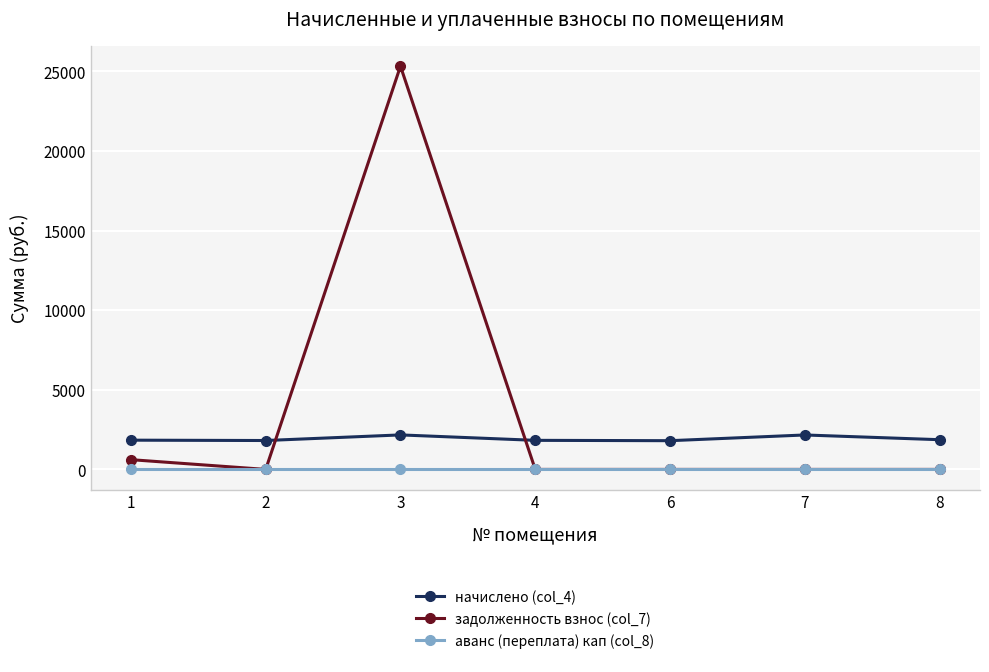

Which series has the widest spread of values?

задолженность взнос (col_7)